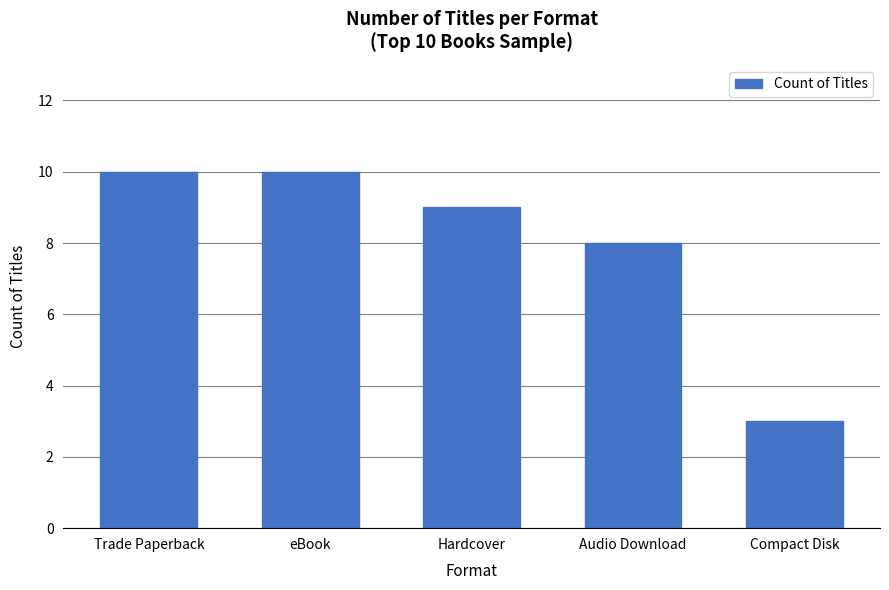

What value does the data have at eBook?

10